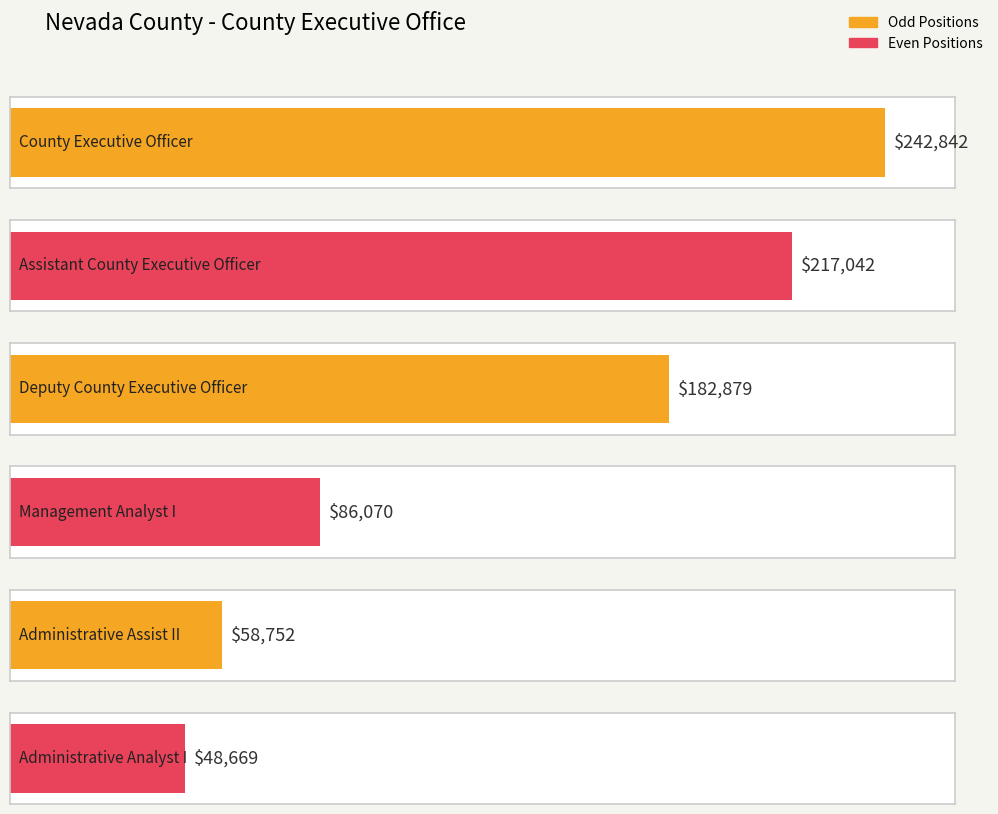

List the labels in order of value, largest first.

County Executive Officer, Assistant County Executive Officer, Deputy County Executive Officer, Management Analyst I, Administrative Assist II, Administrative Analyst I